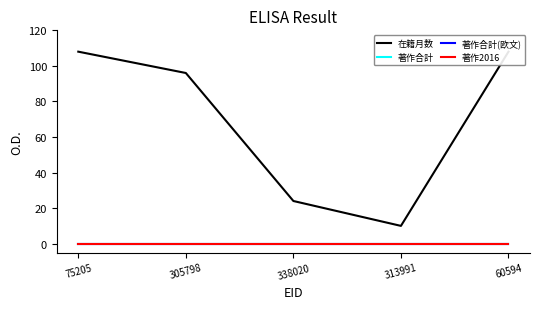

Which has a higher value, 338020 or 305798?

305798